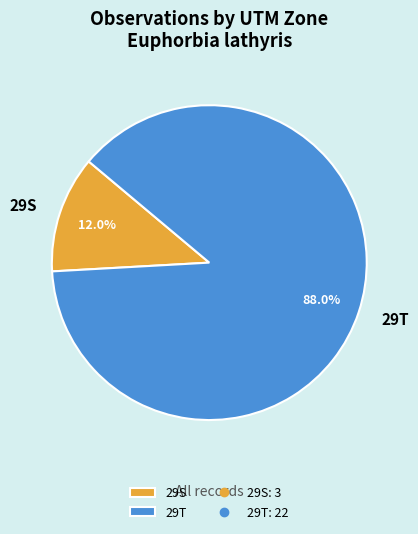

To the nearest percent, what is the average slice percentage?

50%